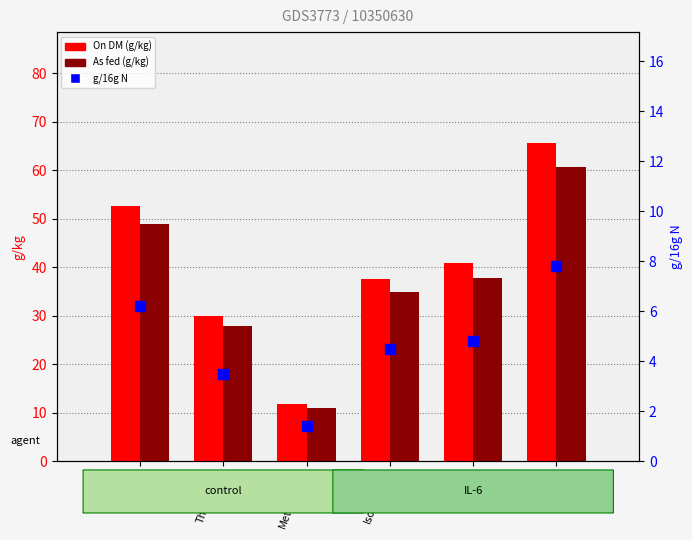

Which series has the largest Y range (max minus min)?

On DM (g/kg)